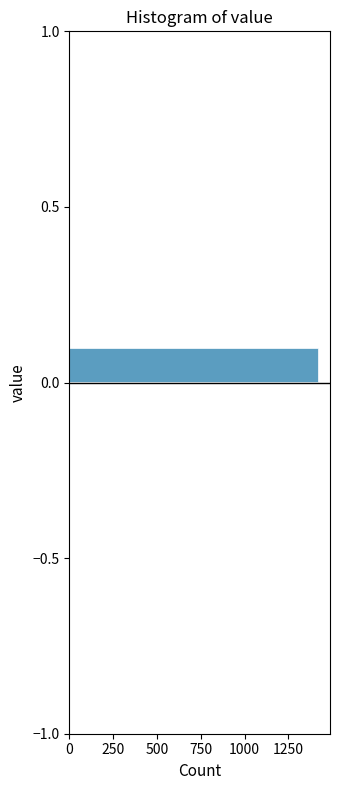

Around what value on the y-axis is the longest bar? Give the approximate position of its centre, as read against the axis.

0.05